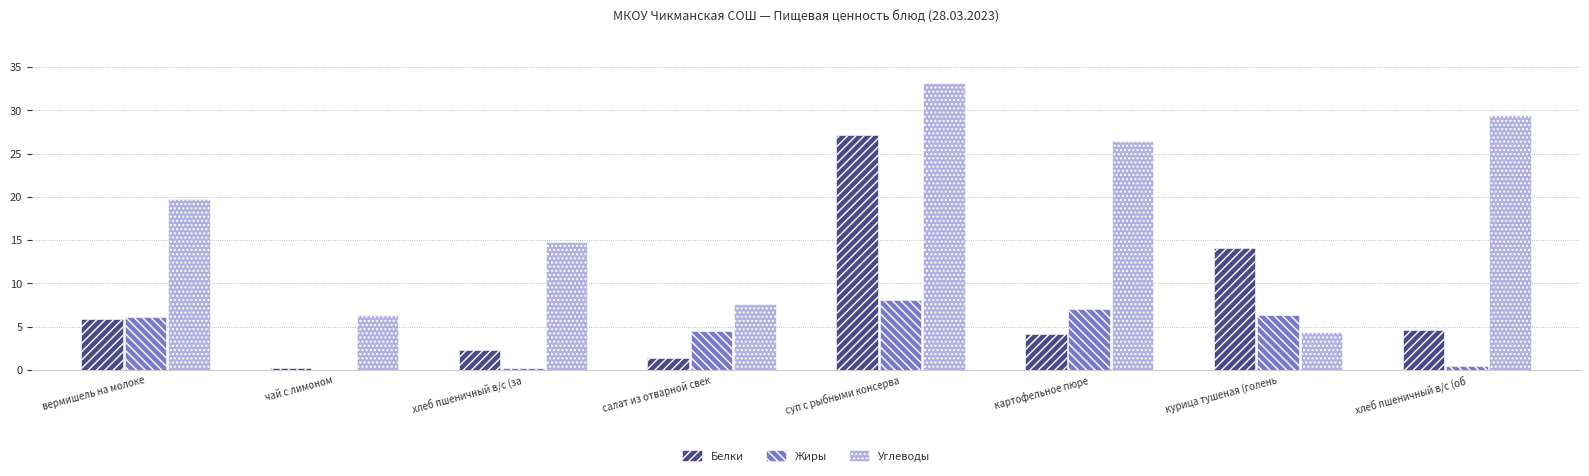

What is the spread (max minus min) of values at вермишель на молоке?

13.8